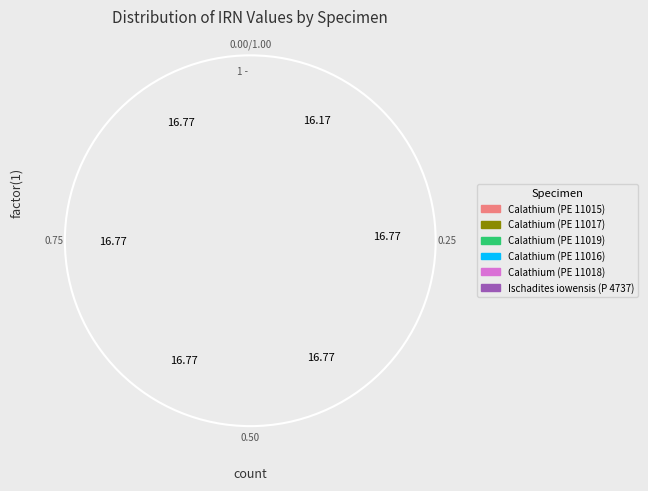

Rank the categories by value from lowest to highest.

Ischadites iowensis (P 4737), Calathium (PE 11015), Calathium (PE 11016), Calathium (PE 11017), Calathium (PE 11018), Calathium (PE 11019)